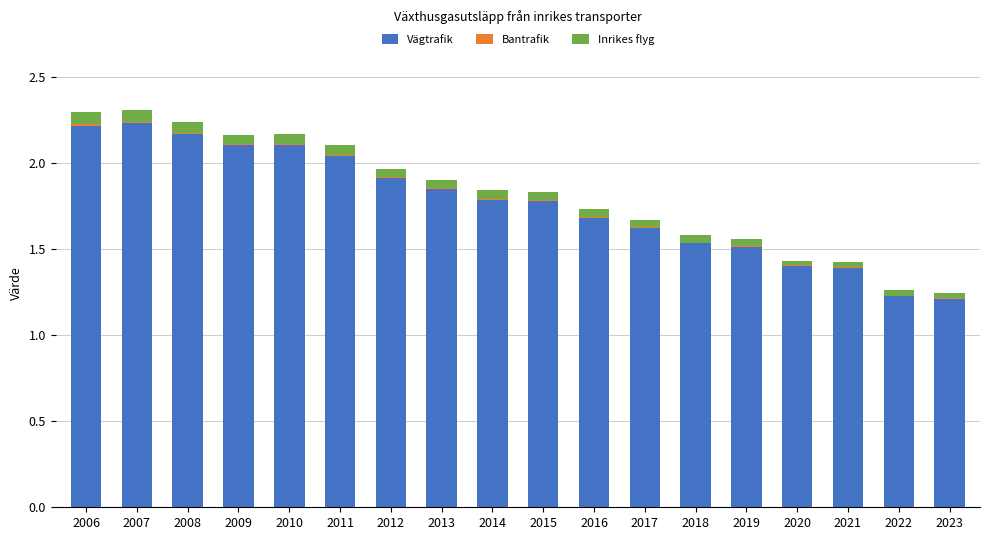

How many series are shown in this chart?

3